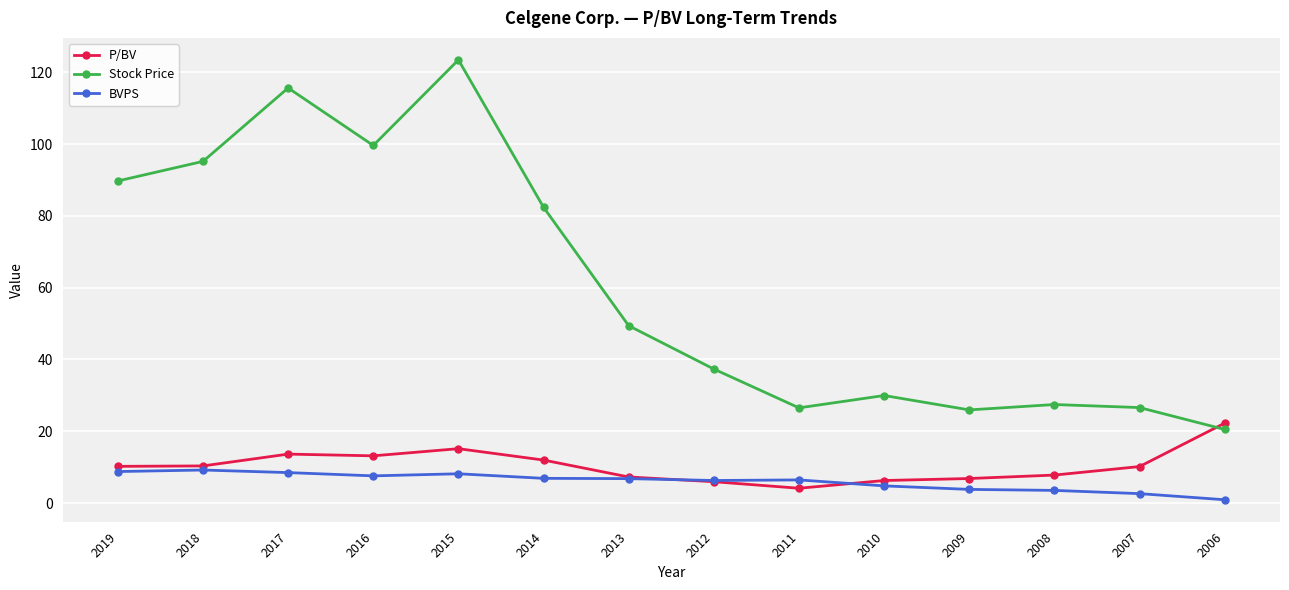

How many interior local peaks does the Stock Price series have?

4